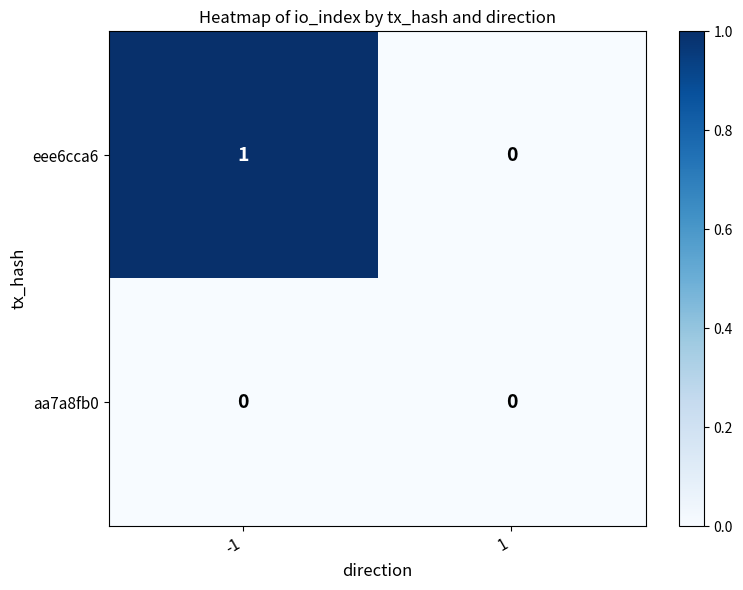

Is the value of aa7a8fb0 at -1 greater than the value of eee6cca6 at -1?

No